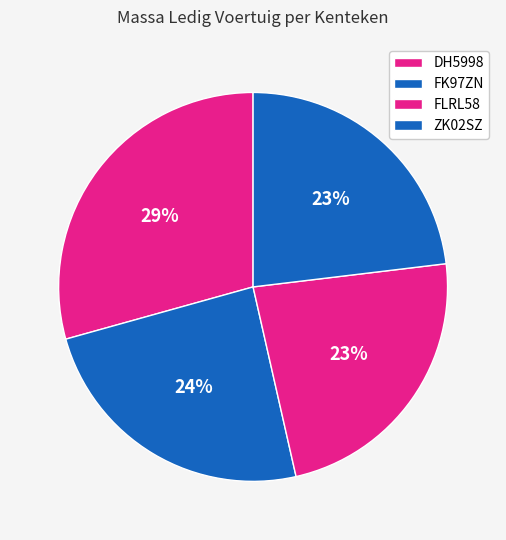

Is there any slice that represents more than half of the pie?

No